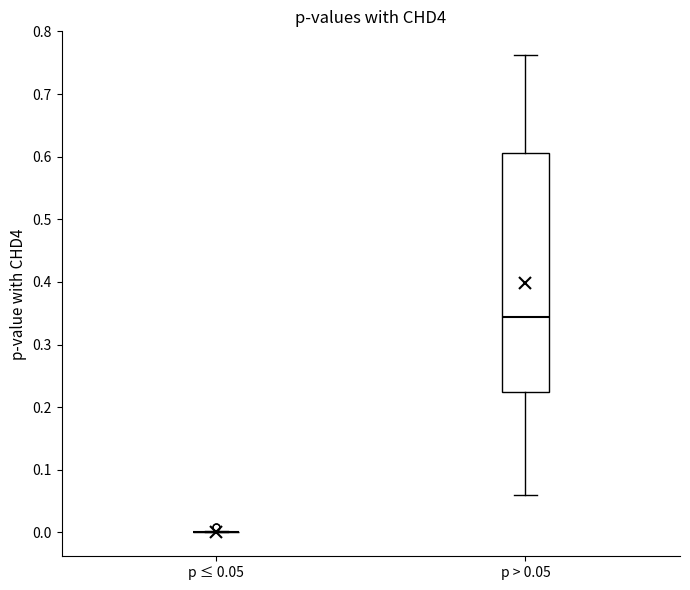

Which box is the tallest, from its lower edge to its upper edge?

p > 0.05